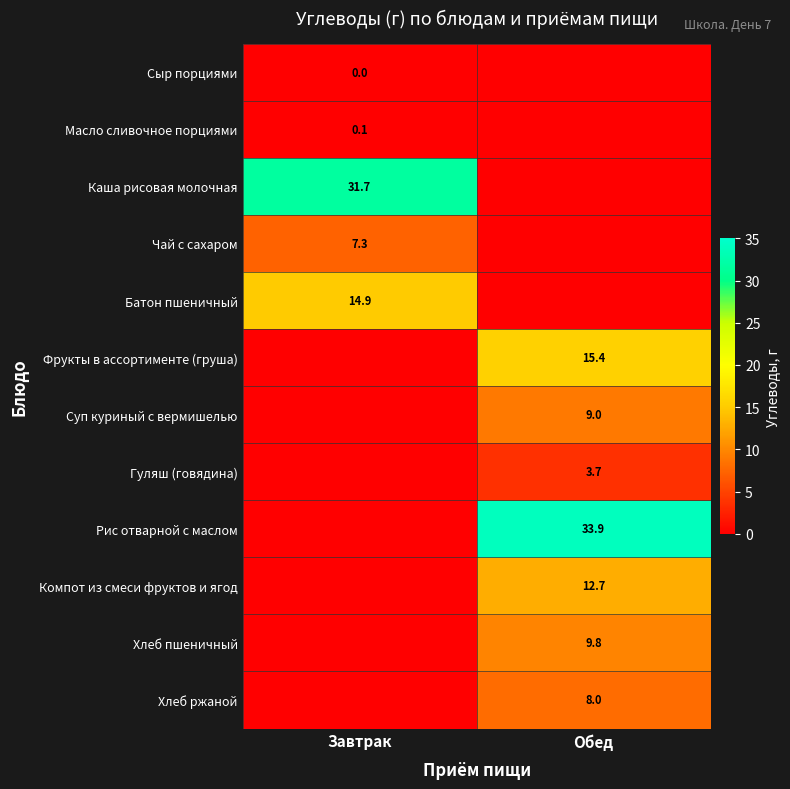

The value of Рис отварной с маслом at Обед is 58.1. True or false?

False